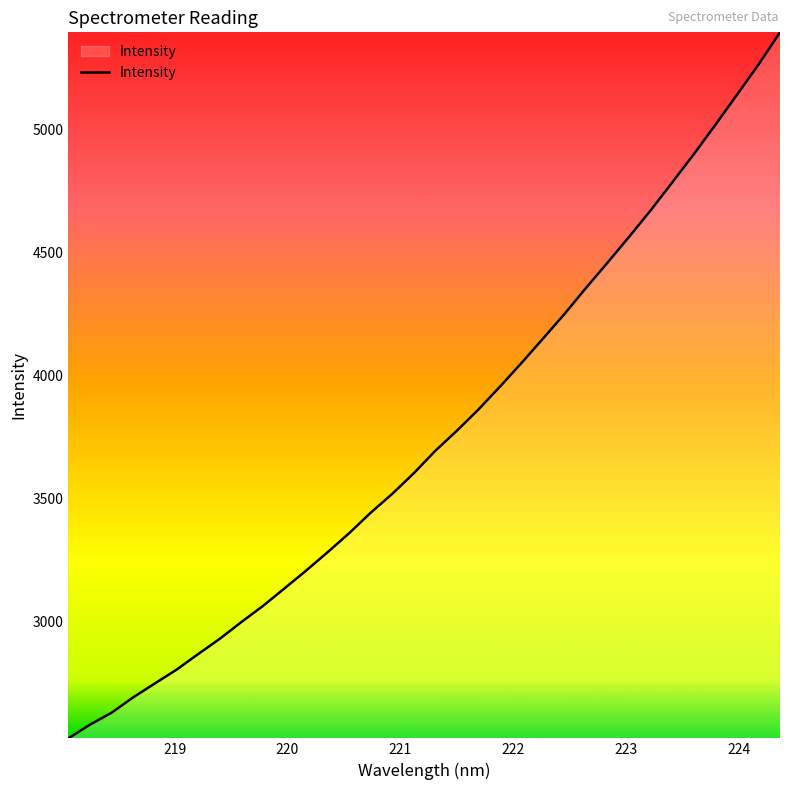

What is the difference between the maximum and minimum values?

2873.4